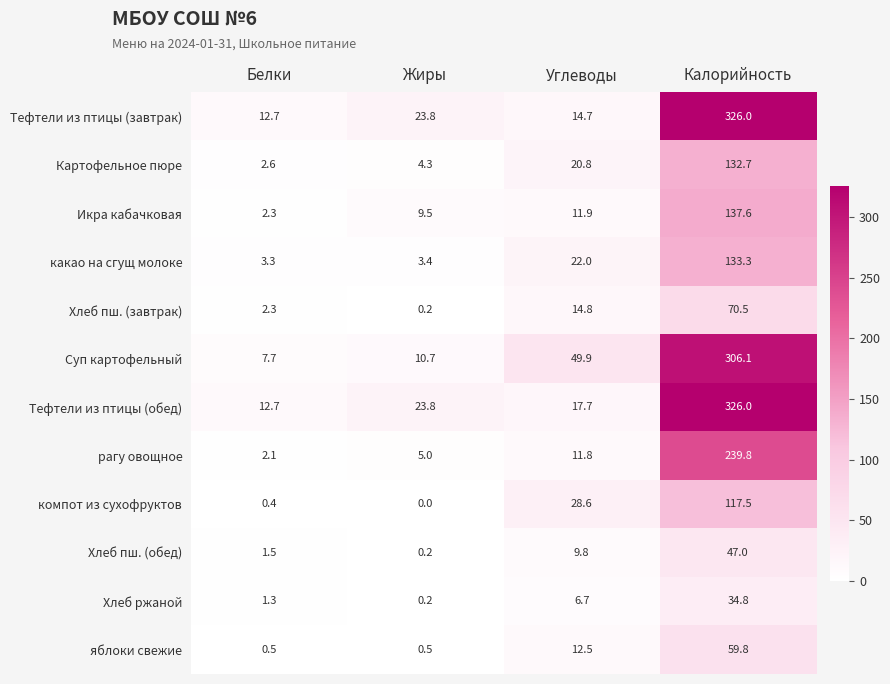

What is the sum of all Картофельное пюре values?

160.4